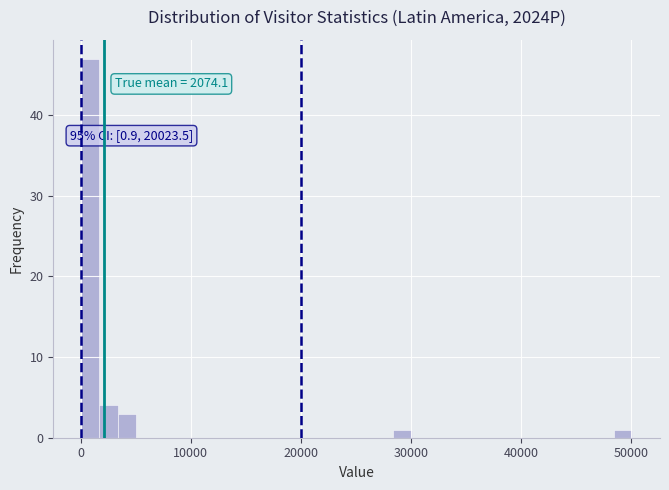

Read against the x-axis, roughly where is the centre of the tallest bar?

1000